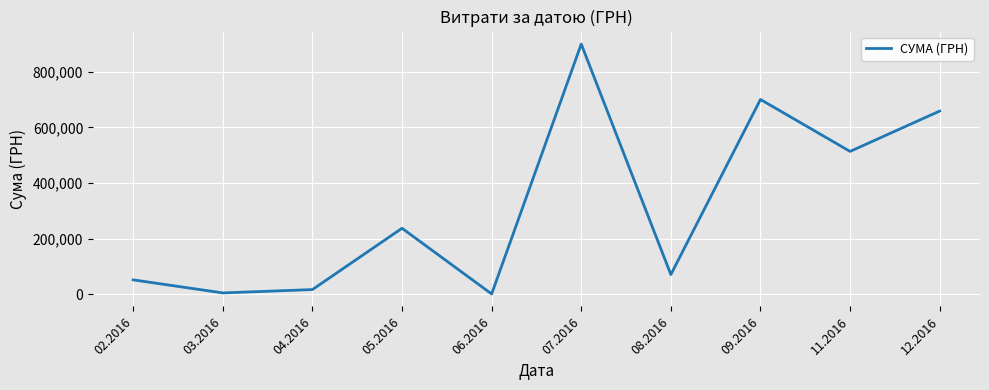

The value at 07.2016 is 610819.0. True or false?

False